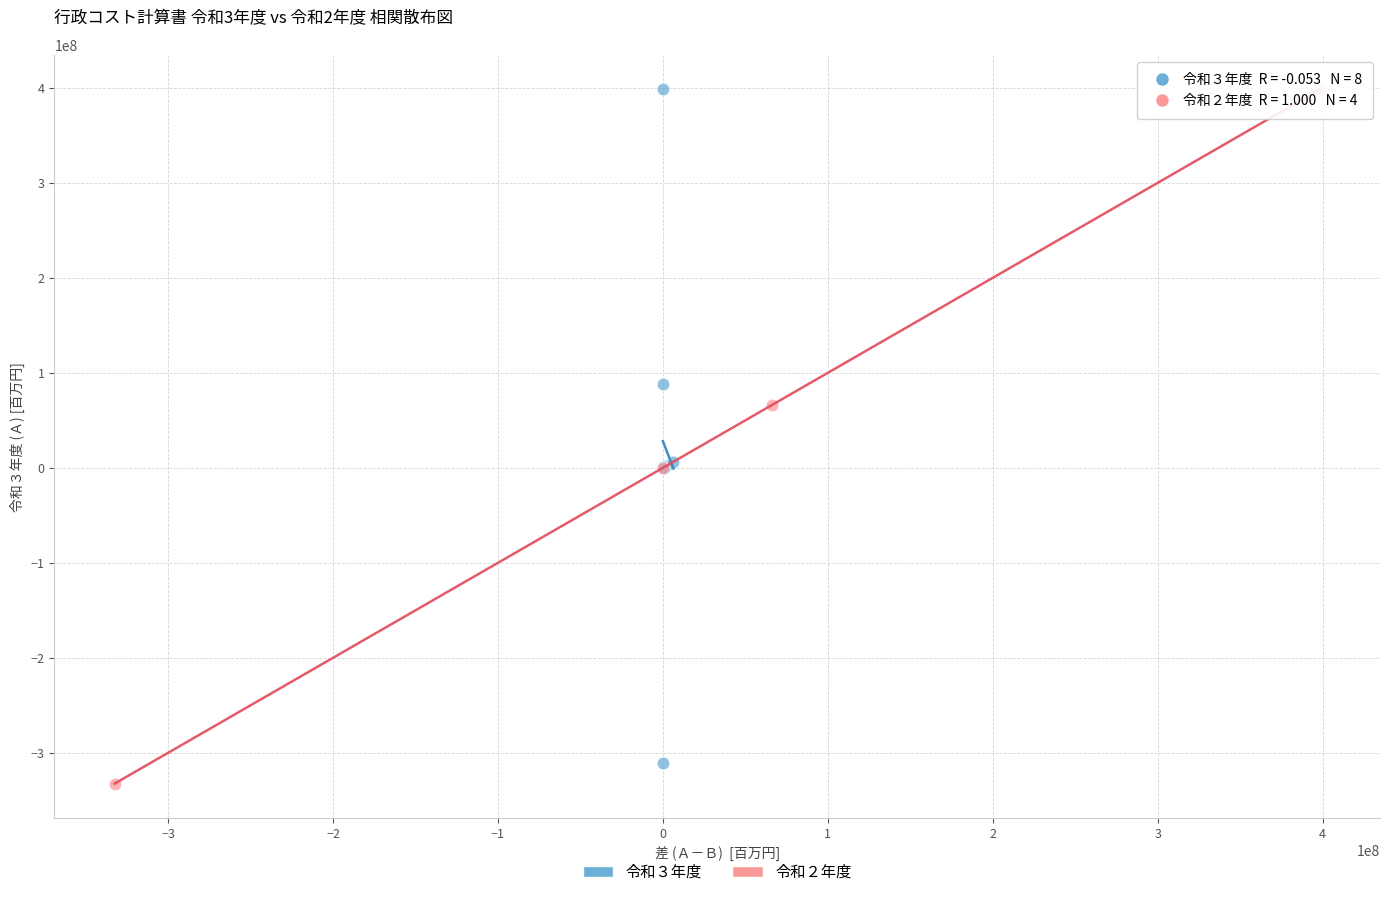

Which series has the largest Y range (max minus min)?

令和２年度